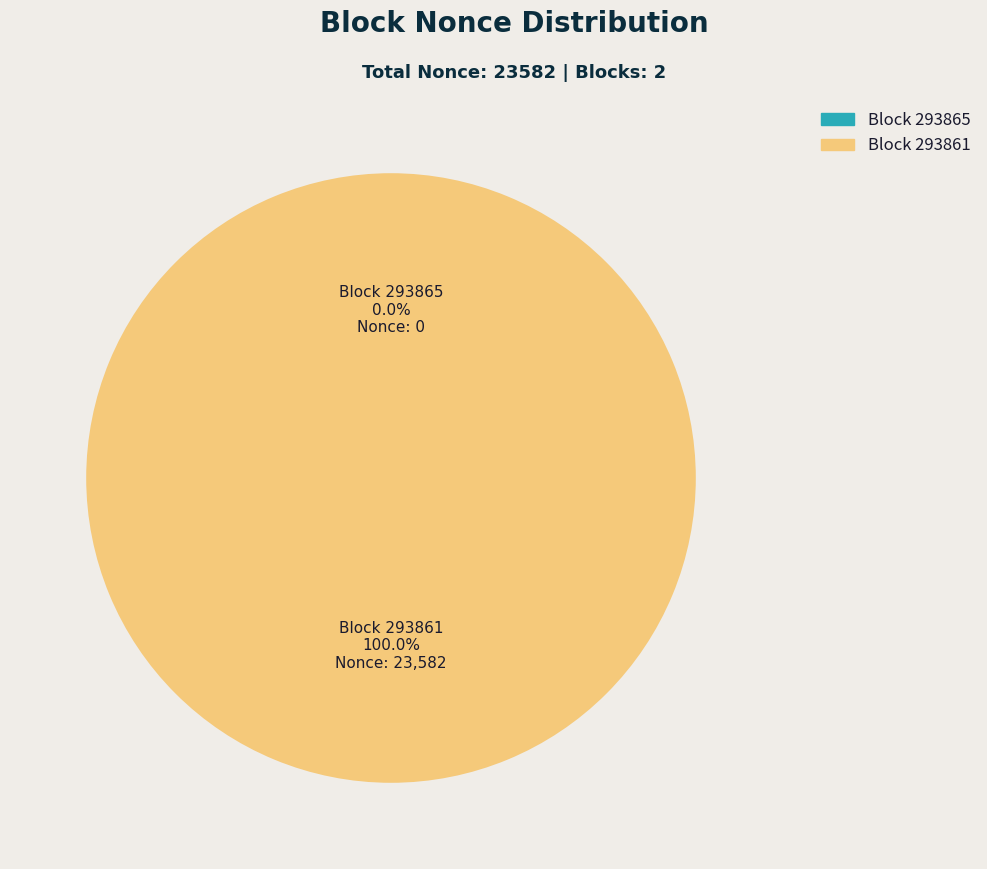

Which category has the smallest portion of the pie?

293865